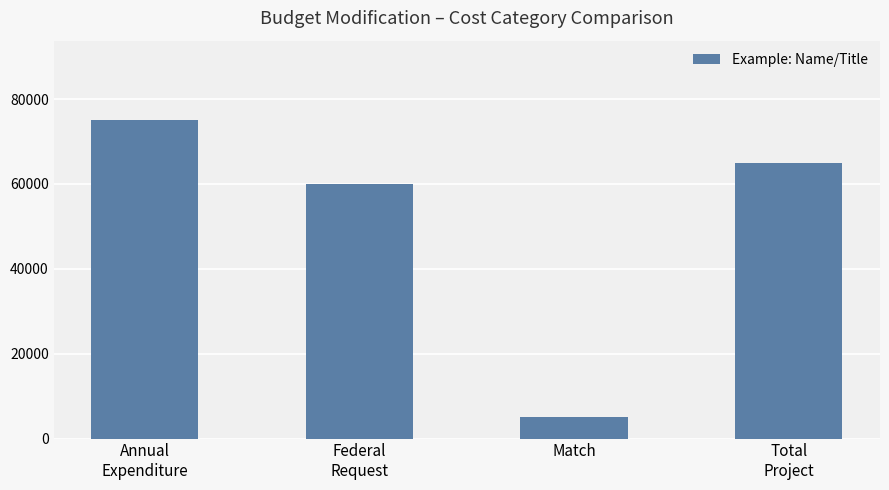

Is it true that the value at Federal
Request is 22490?

False